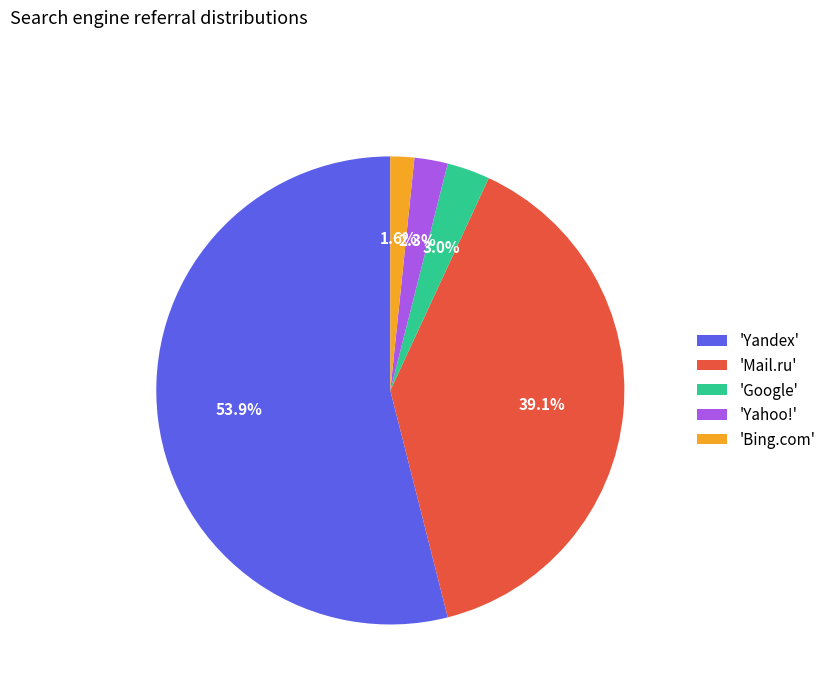

What is the largest slice in the pie chart?

'Yandex'